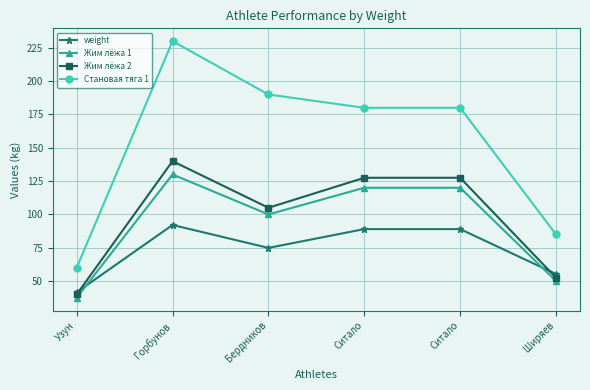

Count the number of data series in this chart.

4